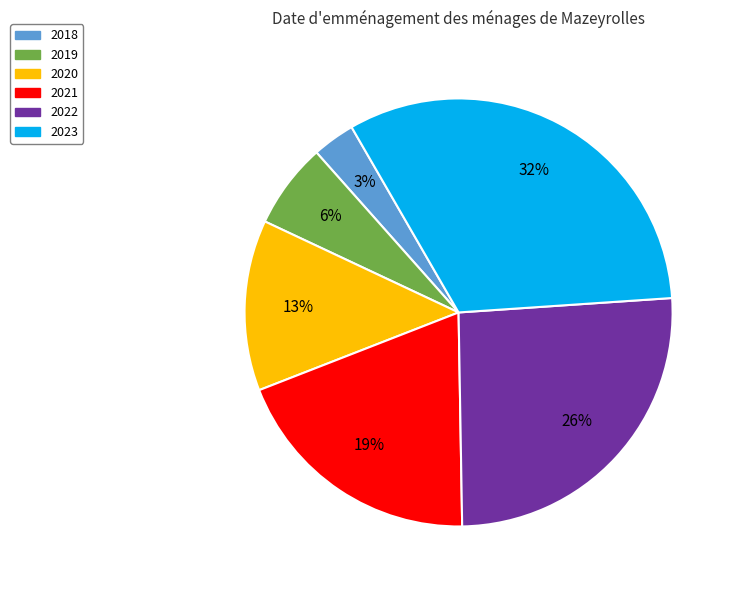

Which slice is the smallest?

2018